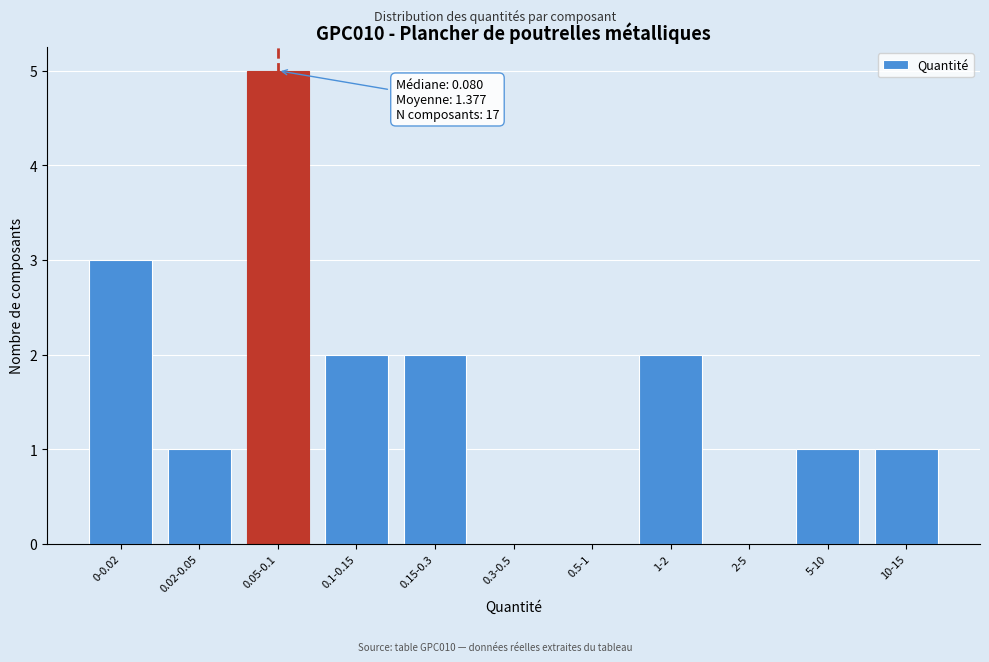

Reading left to right, what are all the values shown in this chart?

0-0.02=3	0.02-0.05=1	0.05-0.1=5	0.1-0.15=2	0.15-0.3=2	0.3-0.5=0	0.5-1=0	1-2=2	2-5=0	5-10=1	10-15=1